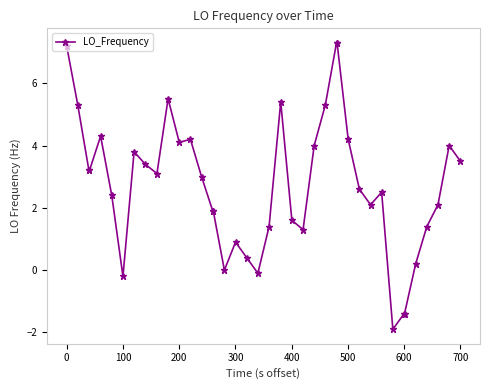

What is the minimum value shown in the chart?

-1.9